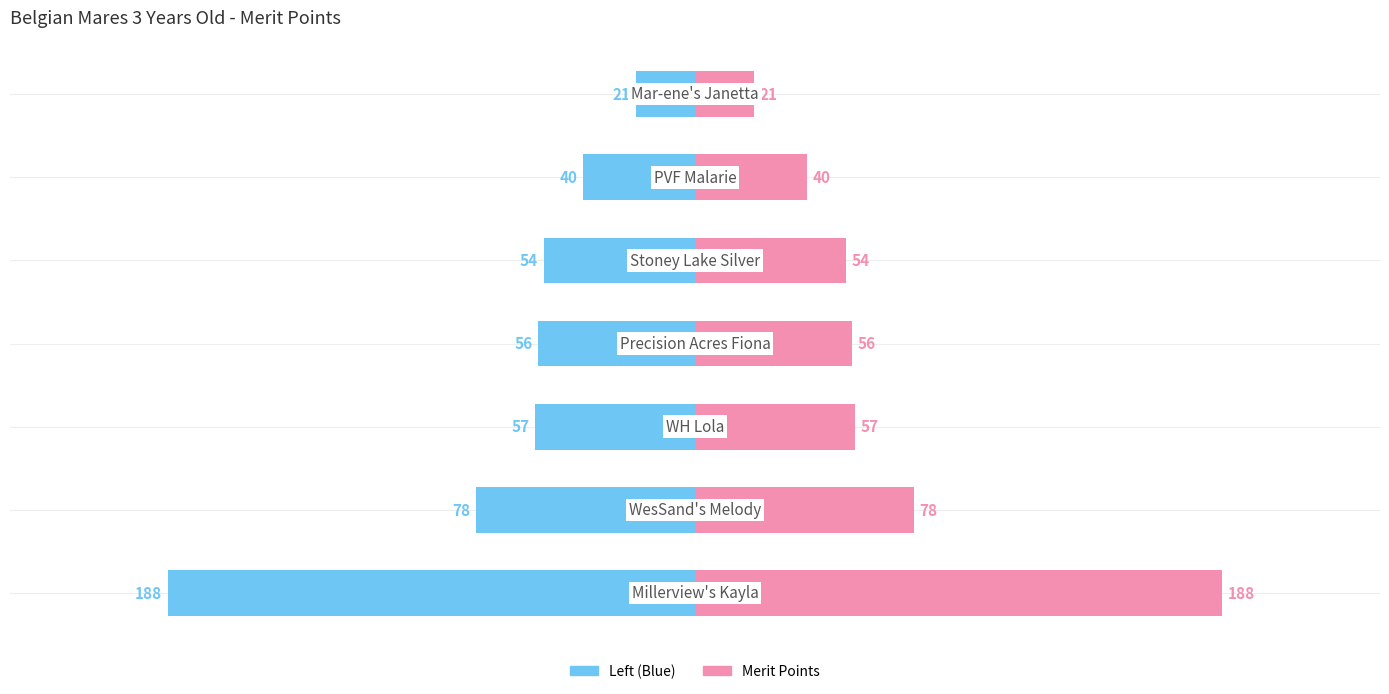

Reading left to right, what are all the values shown in this chart?

Merit Points (Left): -188	-78	-57	-56	-54	-40	-21
Merit Points: 188	78	57	56	54	40	21